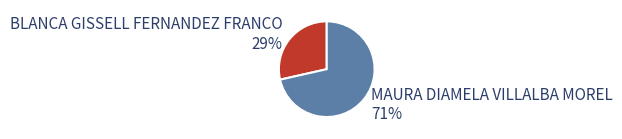

Does MAURA DIAMELA VILLALBA MOREL represent more than half of the total?

Yes